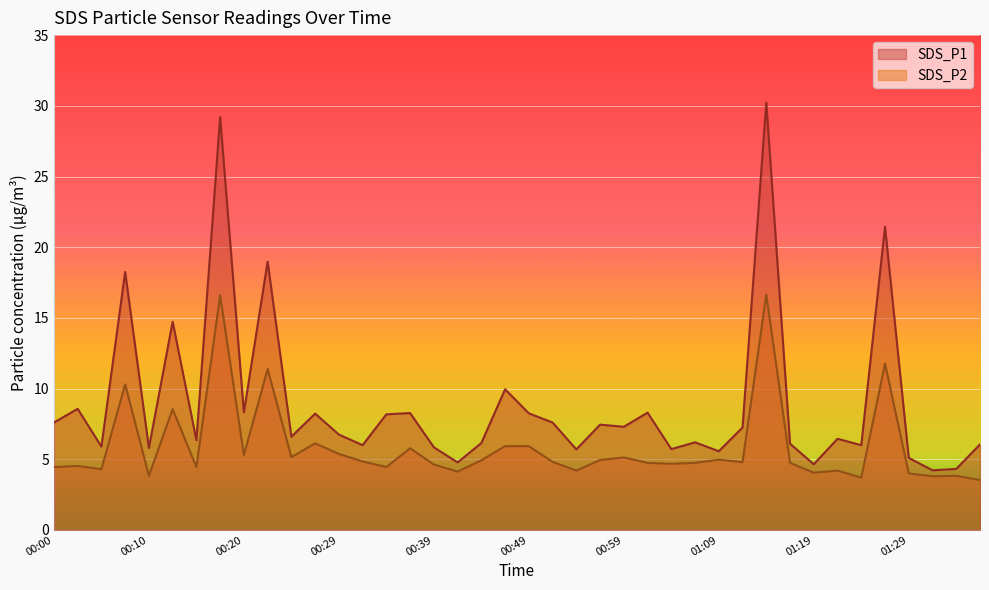

What is the highest value of the SDS_P2 series?

16.6